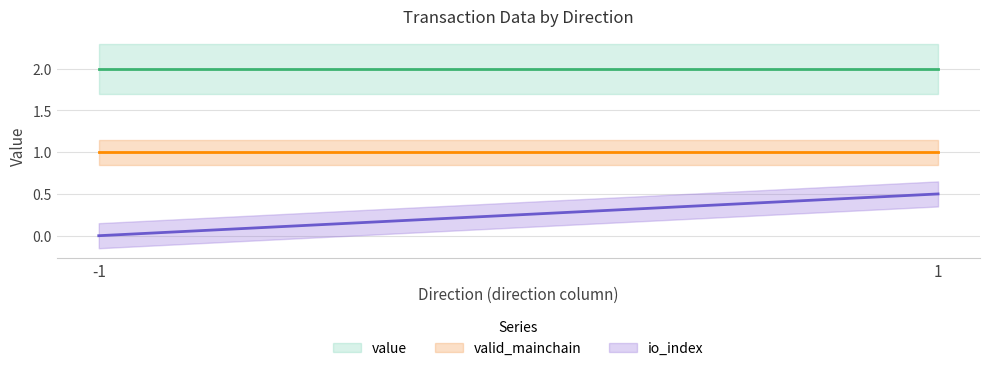

Rank the series by their average value, from lowest to highest.

io_index, valid_mainchain, value